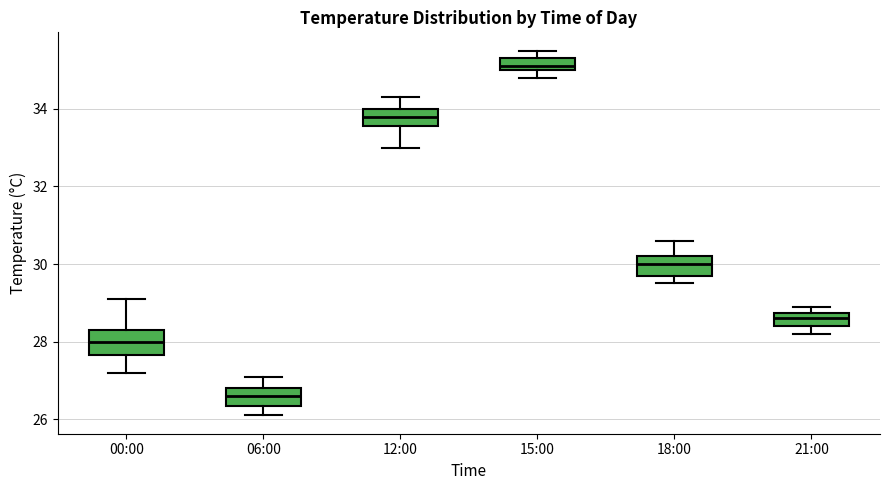

Which box's median line is the lowest?

06:00